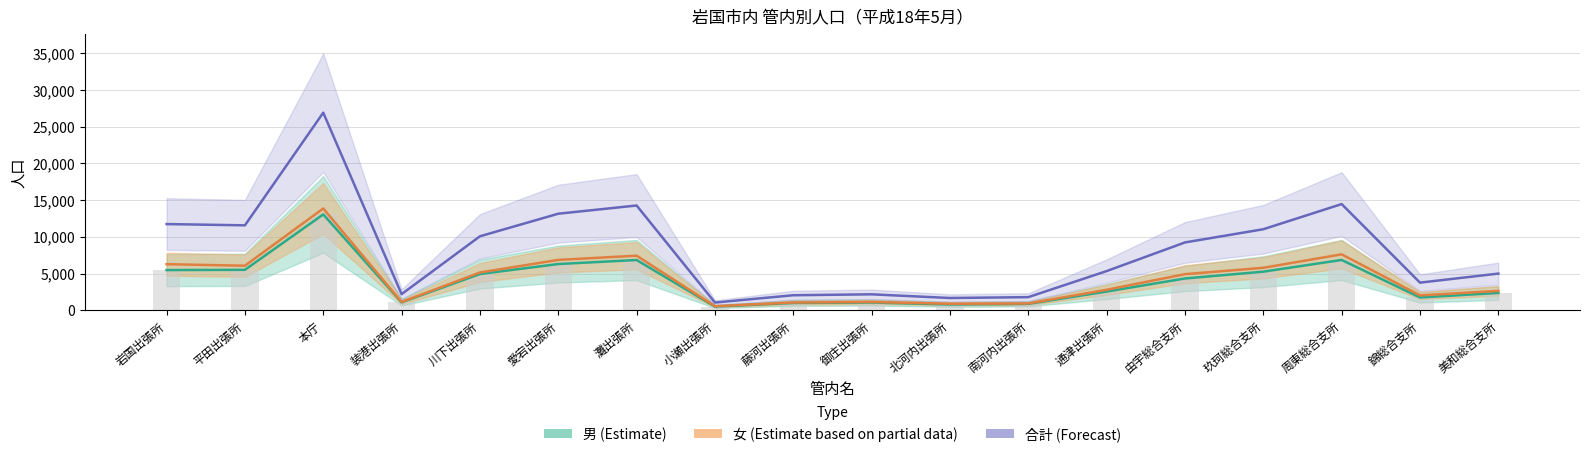

Which series has the largest range (max minus min)?

合計（Forecast）